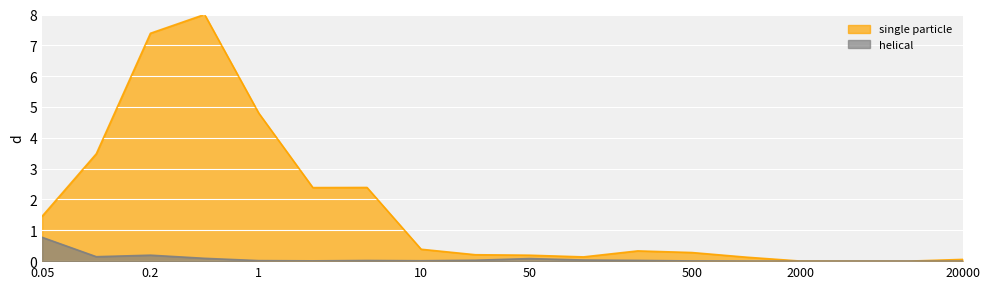

How many lines are shown in the chart?

2